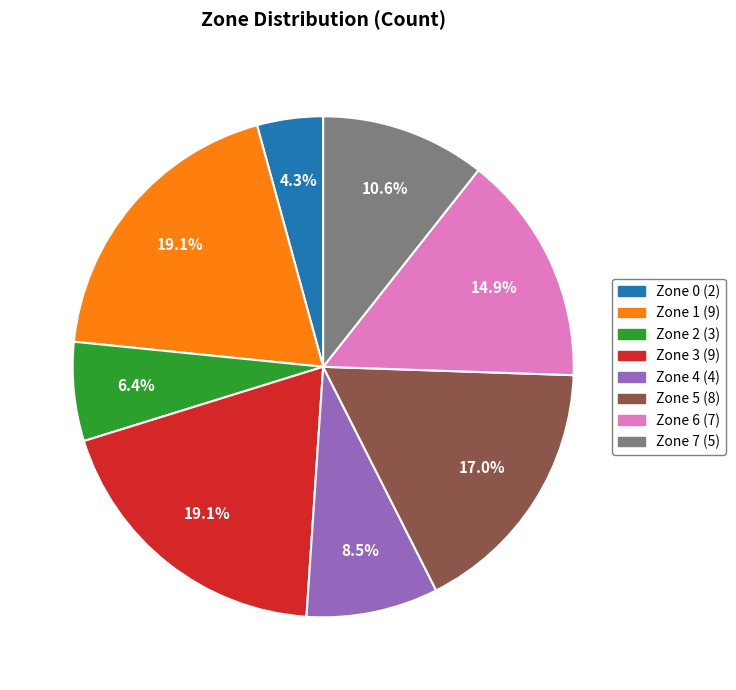

Combined, what portion of the pie is Zone 4 (4) and Zone 7 (5)?

19.1%